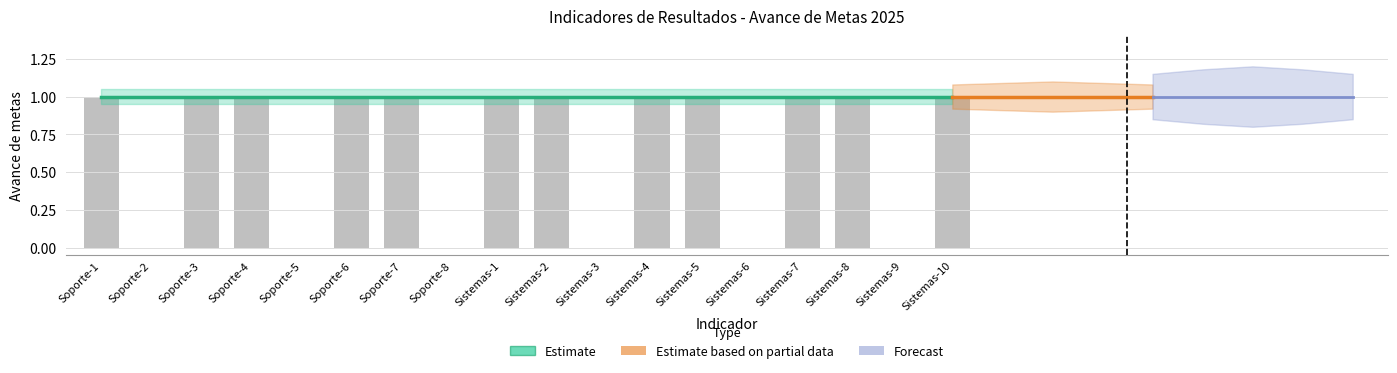

Between Soporte-6 and Soporte-7, which is larger?

Soporte-6